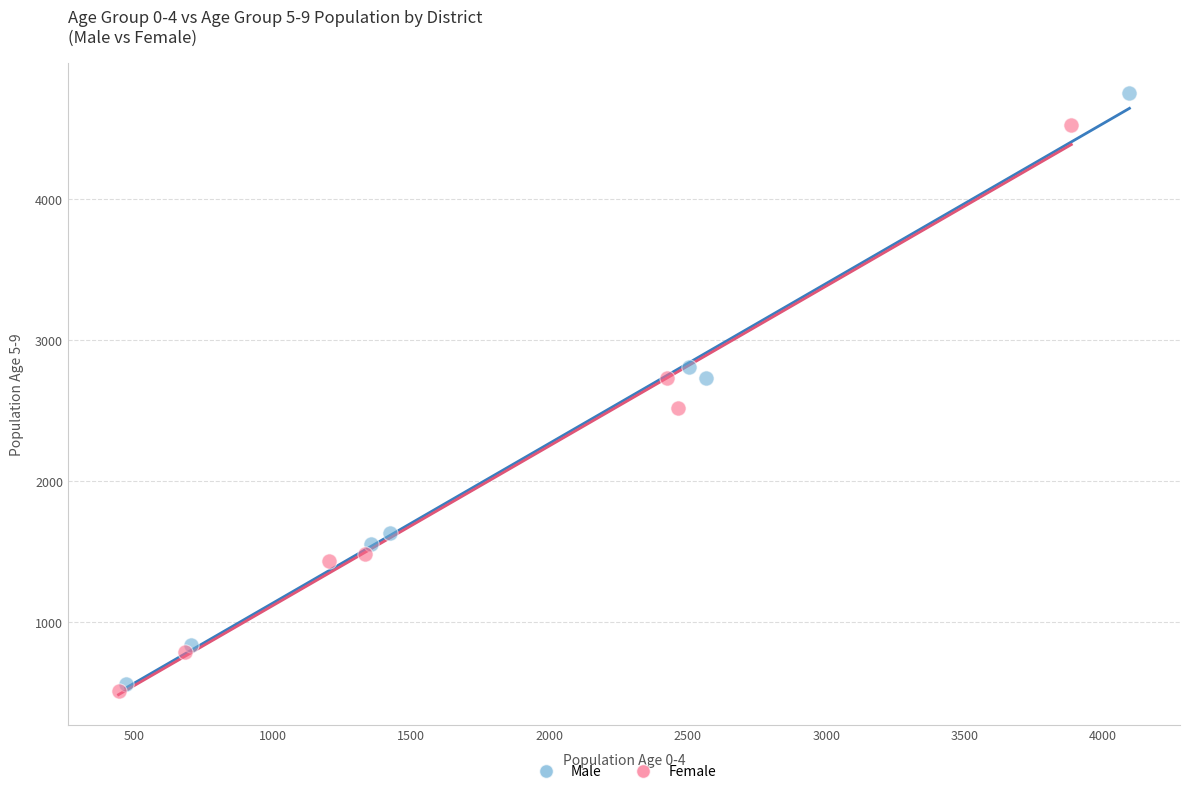

Which series contains the highest Y value?

Male